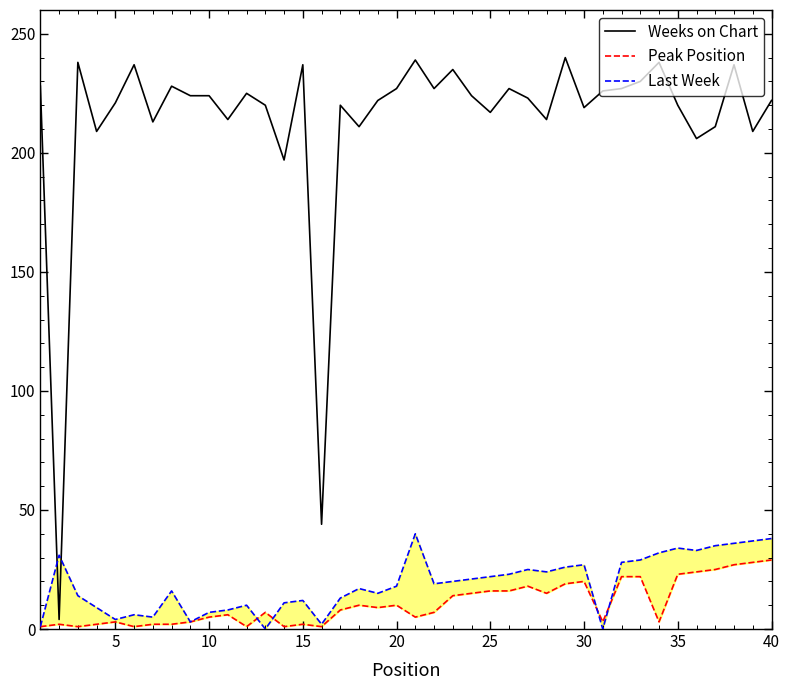

The Weeks on Chart series shows 220 at 35. True or false?

True